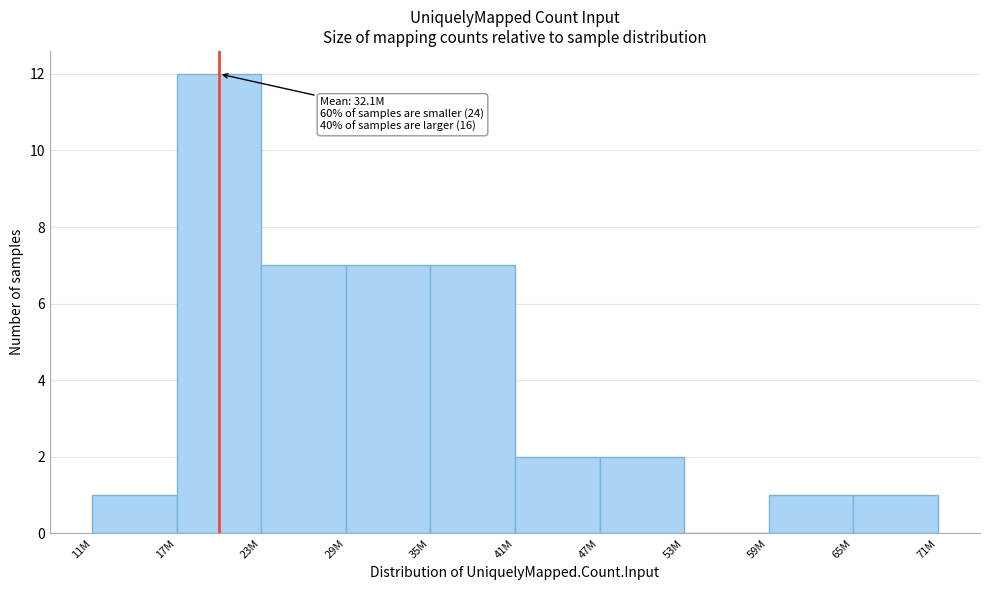

Reading left to right, what are all the values shown in this chart?

11M=1	17M=12	23M=7	29M=7	35M=7	41M=2	47M=2	53M=0	59M=1	65M=1